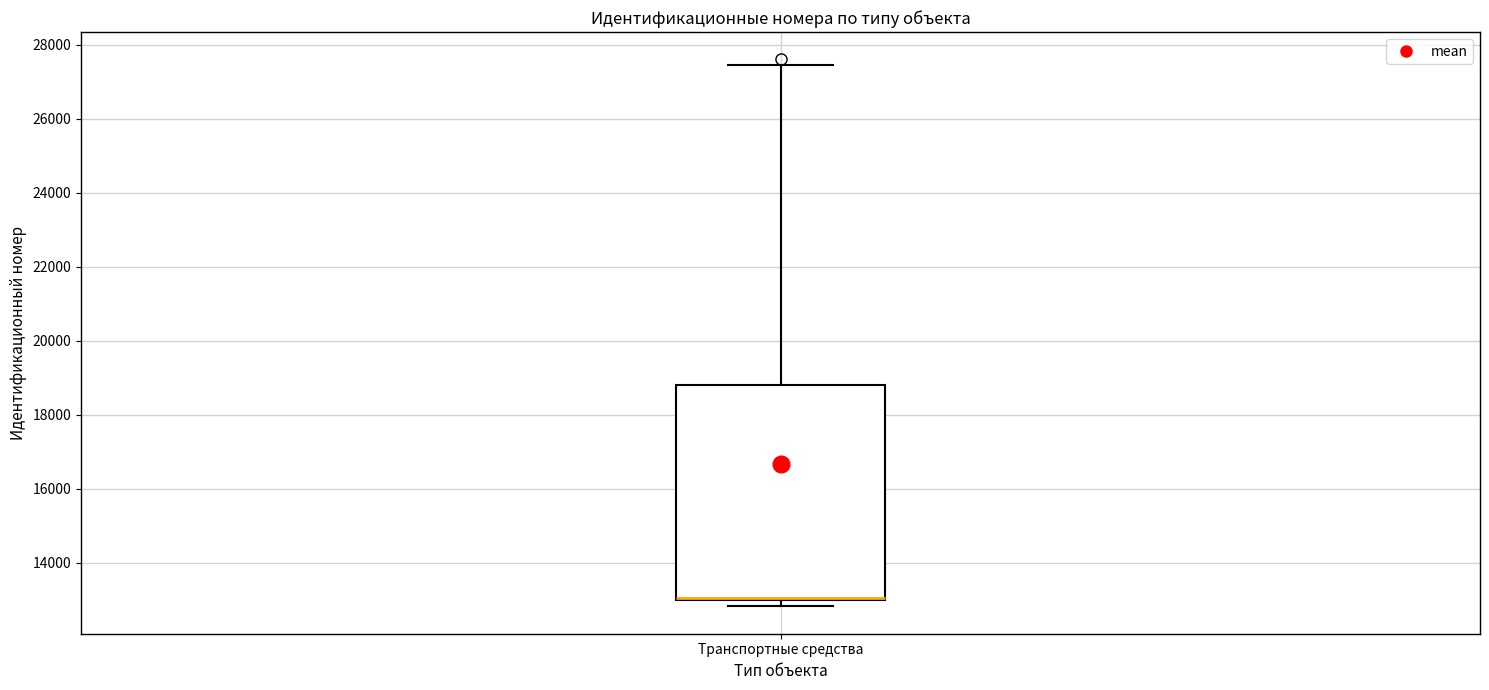

Where is the lower edge of the box for Транспортные средства on the y-axis? The values are not printed on the chart, so give them approximately, as read against the axis.

13000